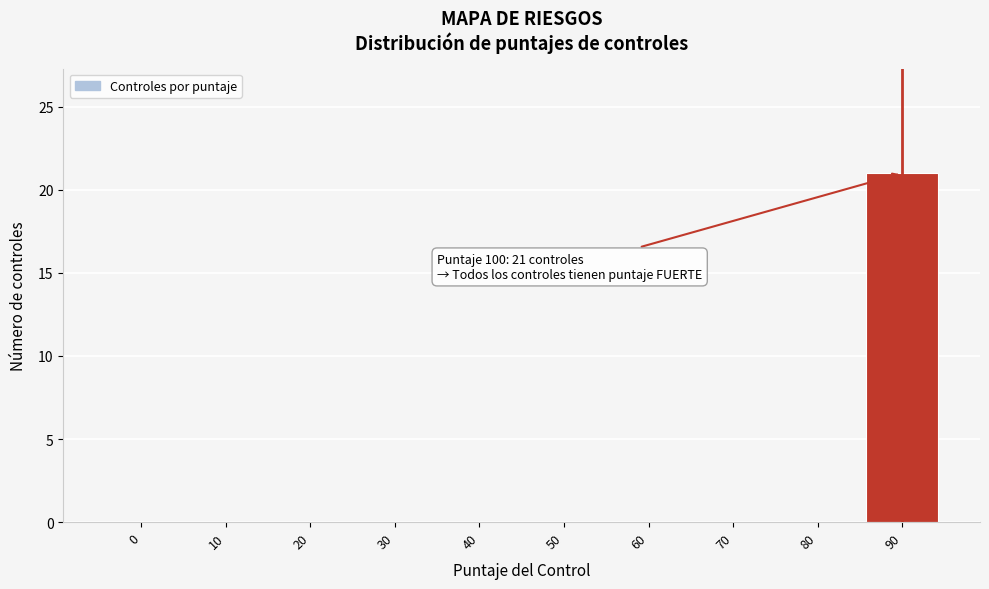

Reading left to right, extract all data points from this chart.

0=0	10=0	20=0	30=0	40=0	50=0	60=0	70=0	80=0	90=21